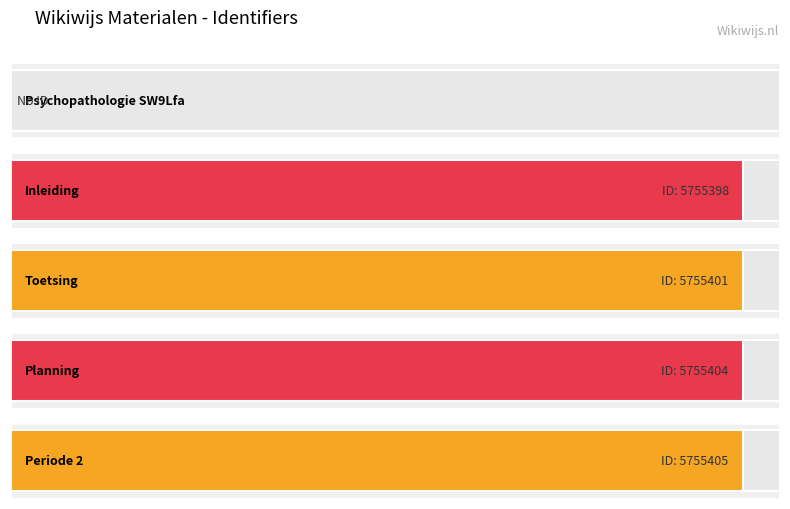

The value at Periode 2 is 5755405. True or false?

True